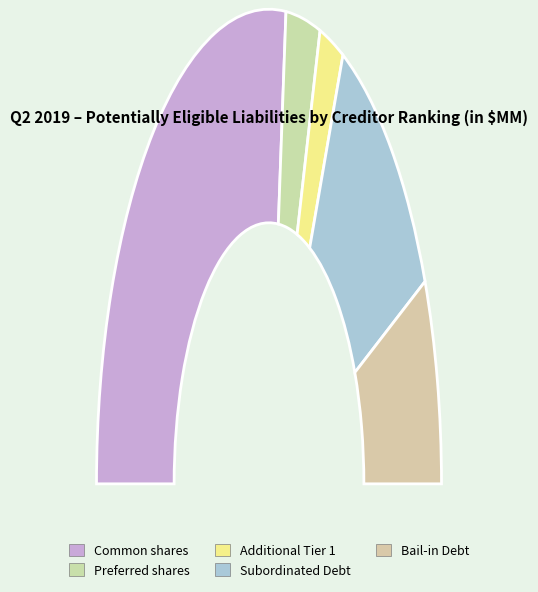

Is it true that Additional Tier 1 is 16% of the pie?

False